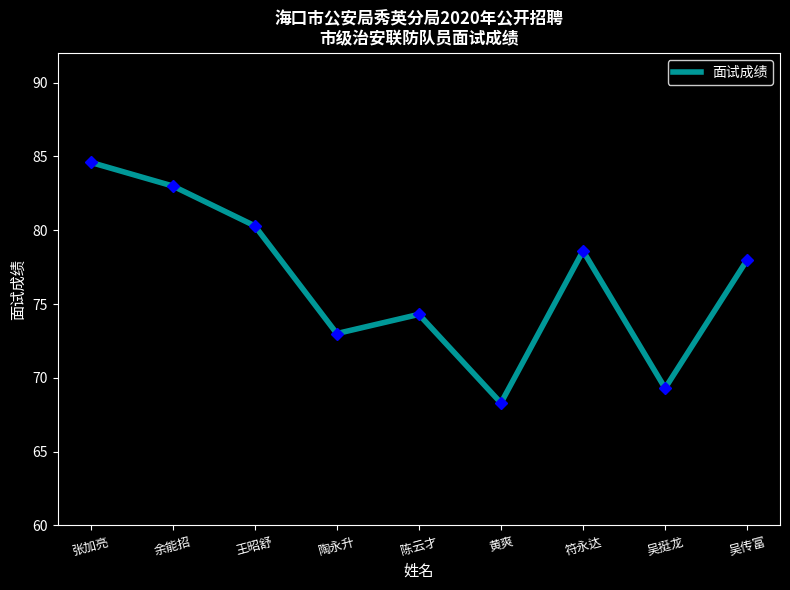

What is the change in value from 陈云才 to 符永达?

+4.3